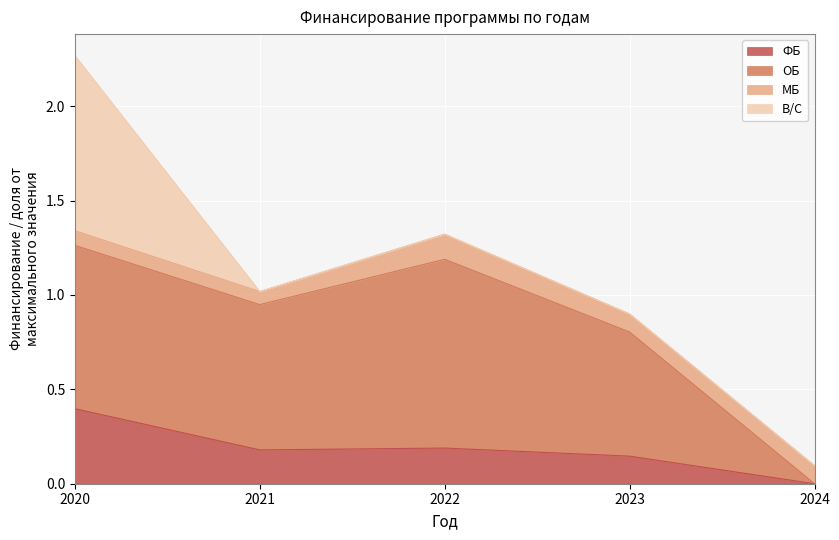

What is the average value of the ФБ series?

0.2